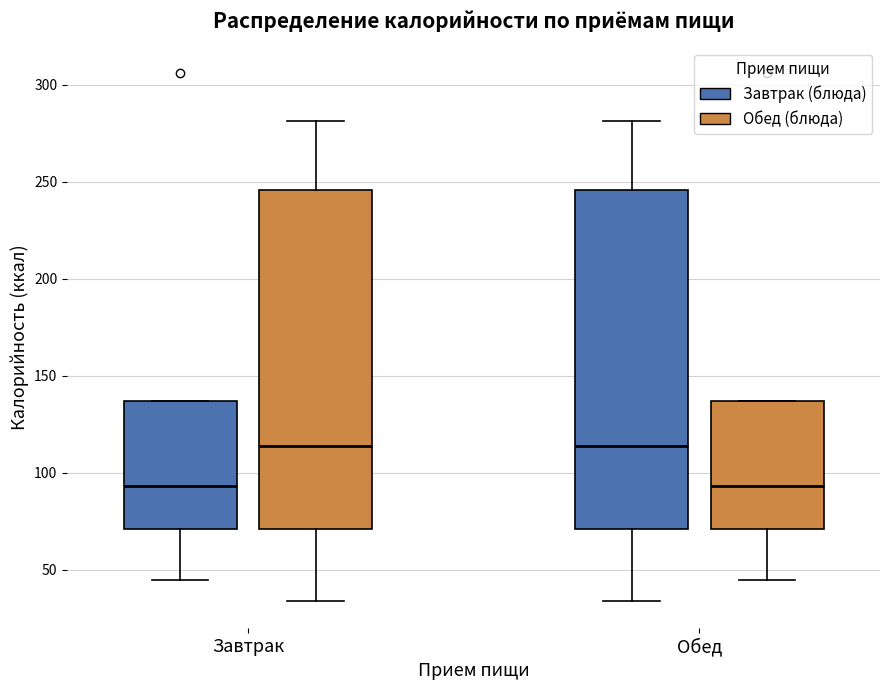

Where is the lower edge of the box for Обед (Обед (блюда)) on the y-axis? The values are not printed on the chart, so give them approximately, as read against the axis.

70